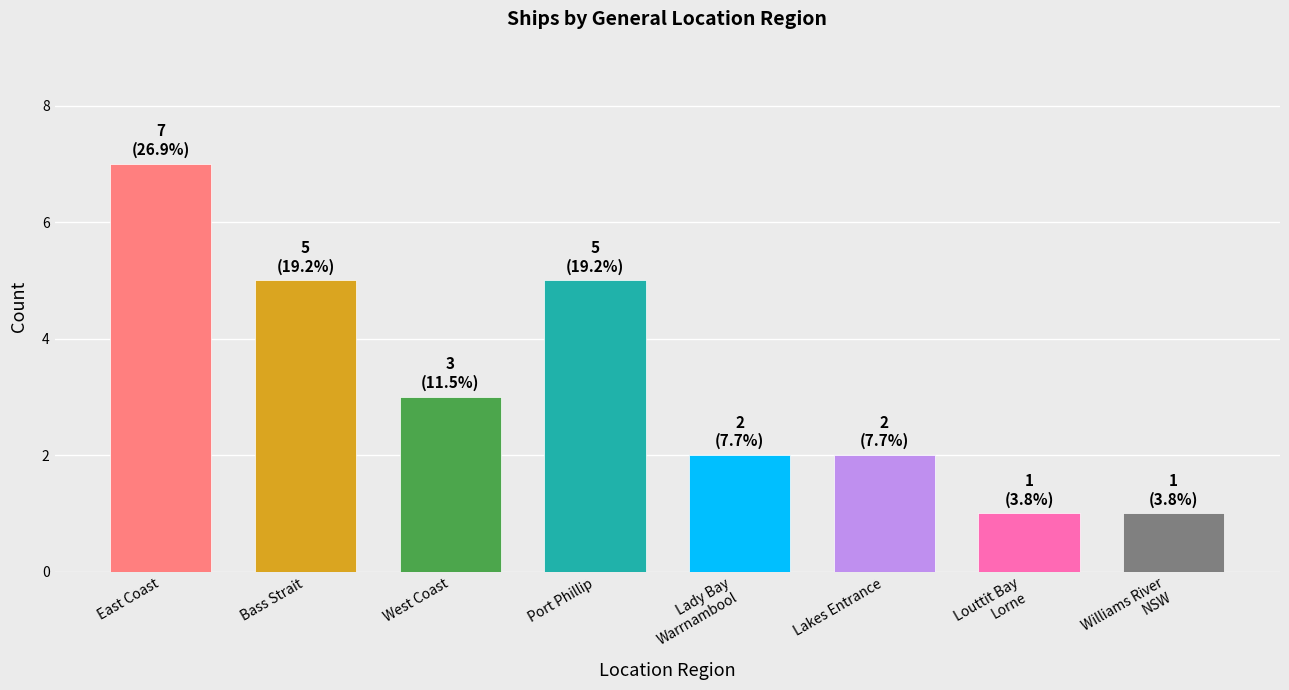

Does the chart contain any negative values?

No